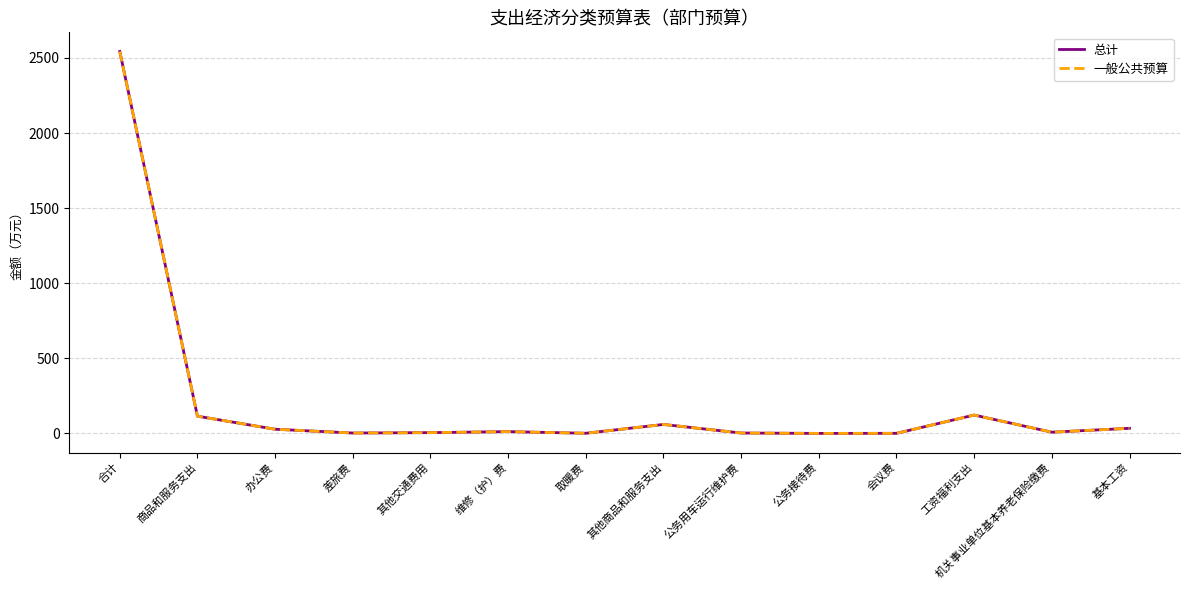

Is this an area chart (filled region under the line)?

No